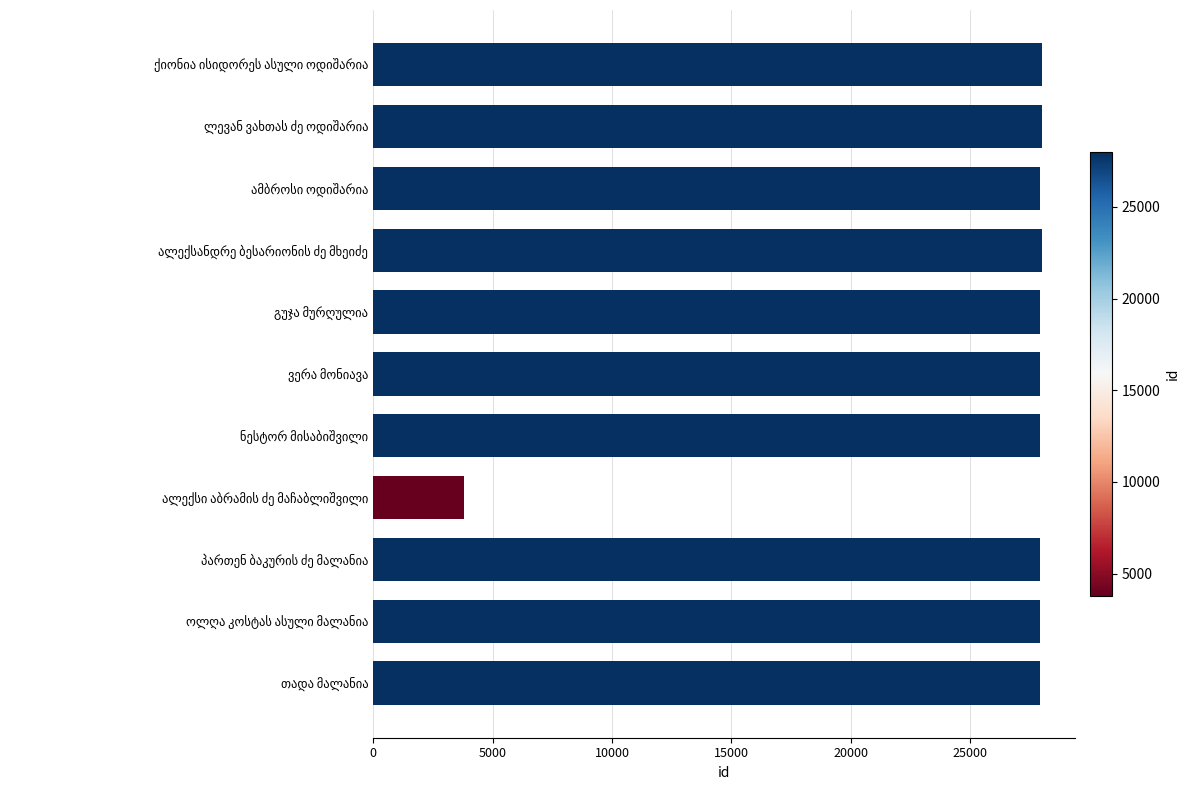

What is the smallest value displayed?

3807